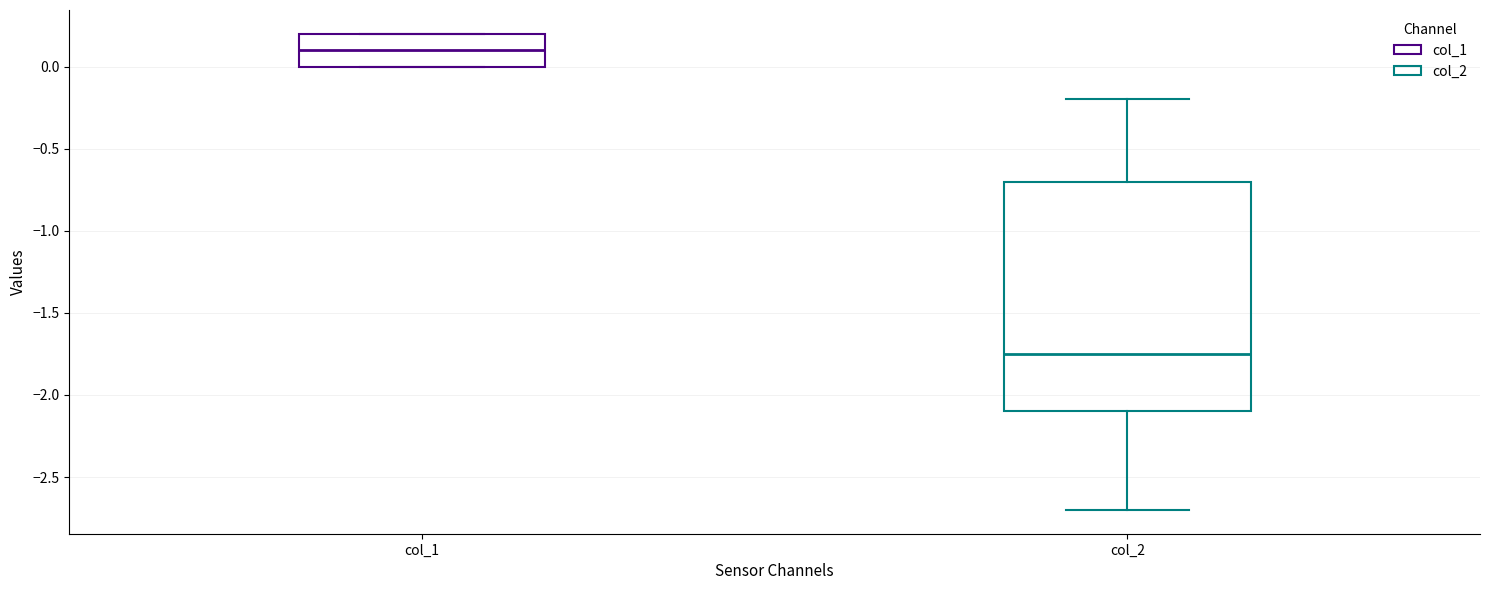

Which box is the tallest, from its lower edge to its upper edge?

col_2